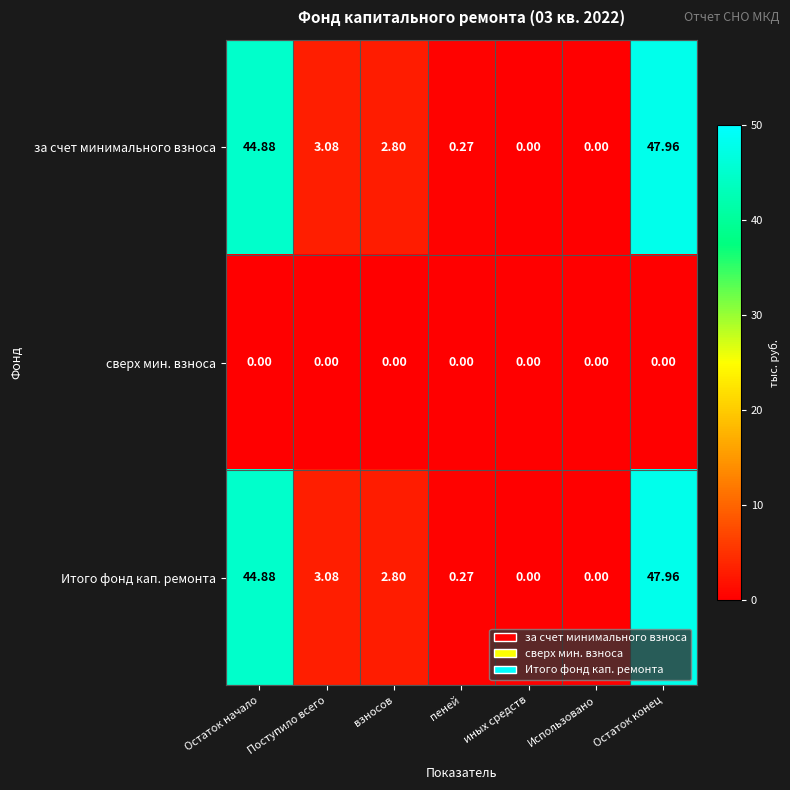

At which category is the sum across all series the highest?

Остаток конец